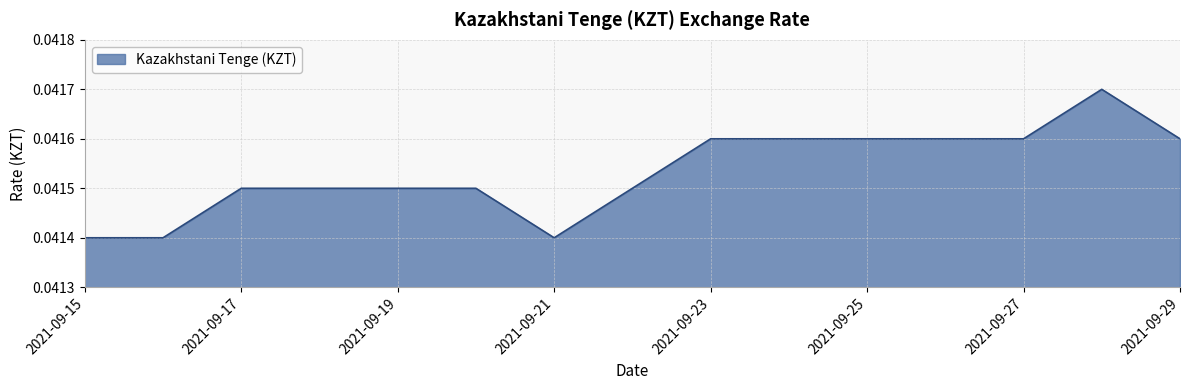

How many lines are shown in the chart?

1